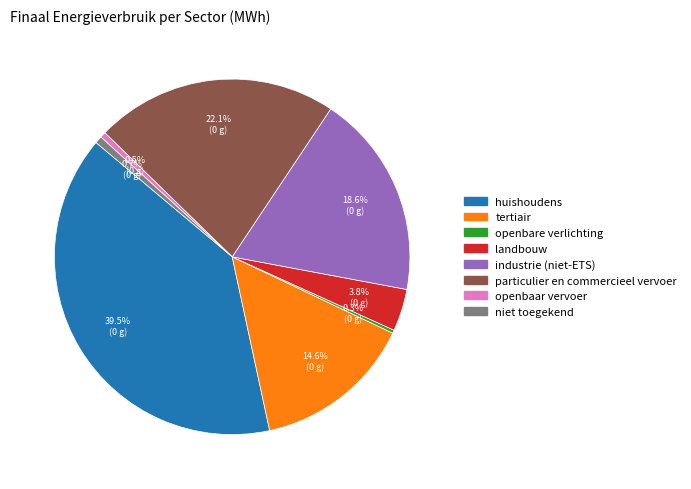

To the nearest percent, what is the combined percentage of landbouw and tertiair?

18%